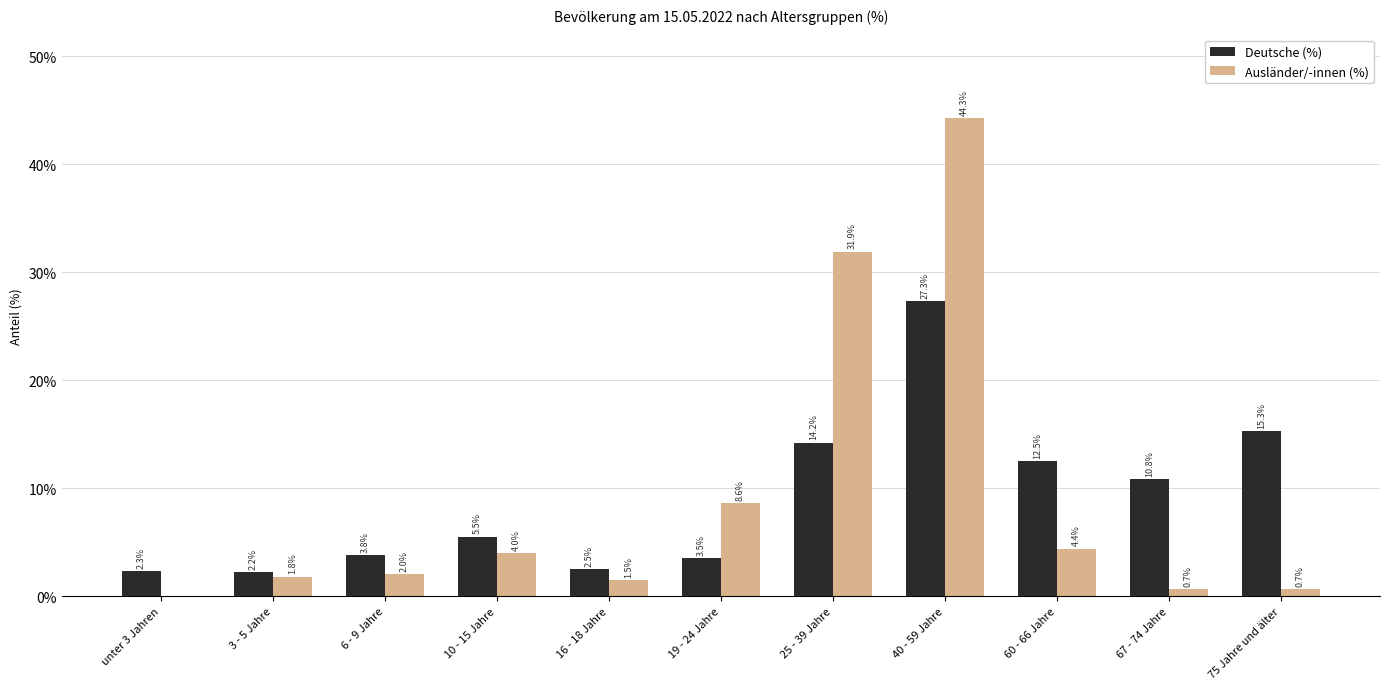

Reading left to right, transcribe all the data shown in this chart.

Deutsche (%): unter 3 Jahren=2.3	3 - 5 Jahre=2.2	6 - 9 Jahre=3.8	10 - 15 Jahre=5.5	16 - 18 Jahre=2.5	19 - 24 Jahre=3.5	25 - 39 Jahre=14.2	40 - 59 Jahre=27.3	60 - 66 Jahre=12.5	67 - 74 Jahre=10.8	75 Jahre und älter=15.3
Ausländer/-innen (%): unter 3 Jahren=0.0	3 - 5 Jahre=1.8	6 - 9 Jahre=2.0	10 - 15 Jahre=4.0	16 - 18 Jahre=1.5	19 - 24 Jahre=8.6	25 - 39 Jahre=31.9	40 - 59 Jahre=44.3	60 - 66 Jahre=4.4	67 - 74 Jahre=0.7	75 Jahre und älter=0.7